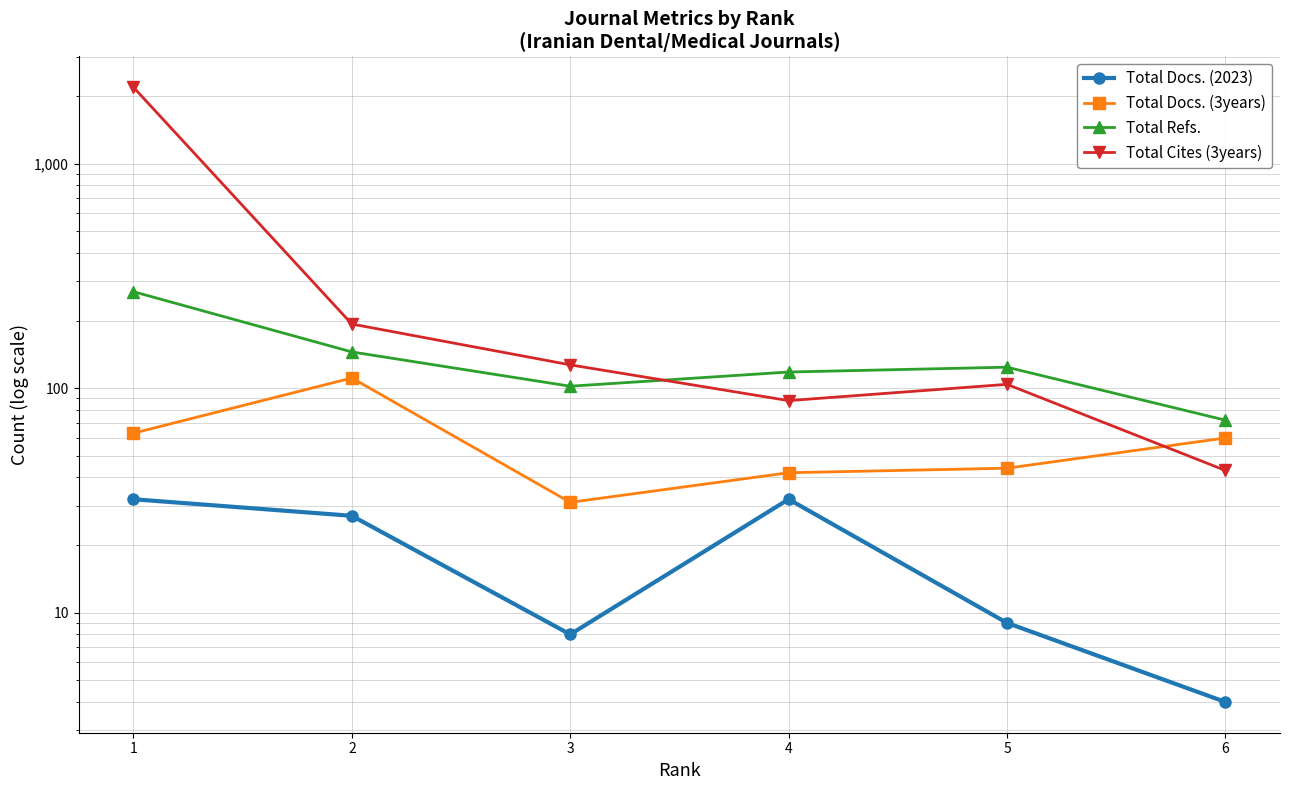

What is the difference between the Total Docs. (2023) values at 4 and 3?

24